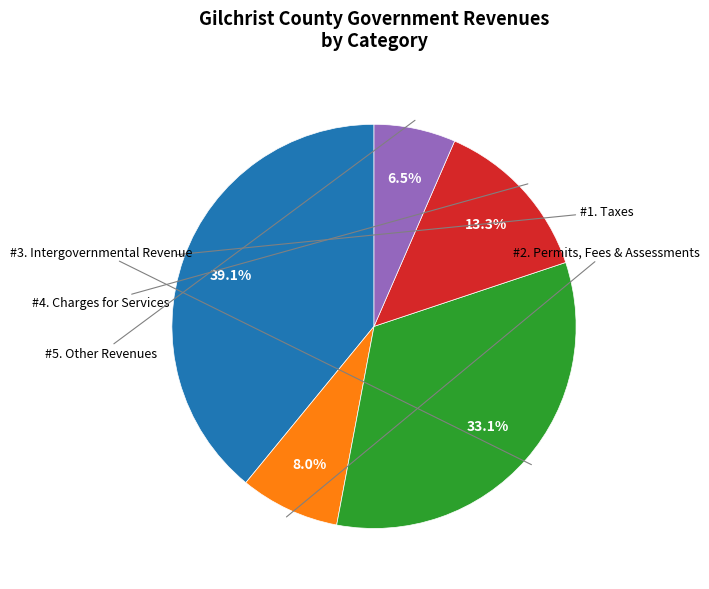

Does any single category account for the majority?

No